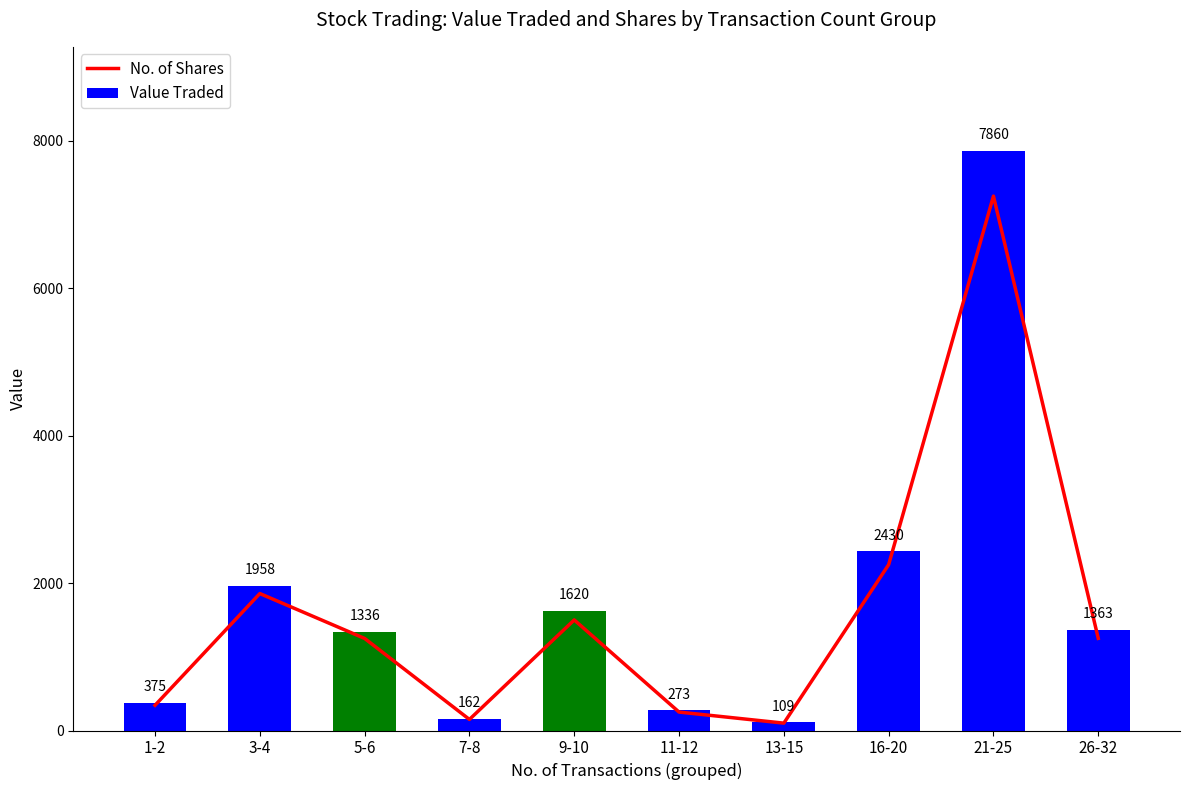

Does the chart contain any negative values?

No